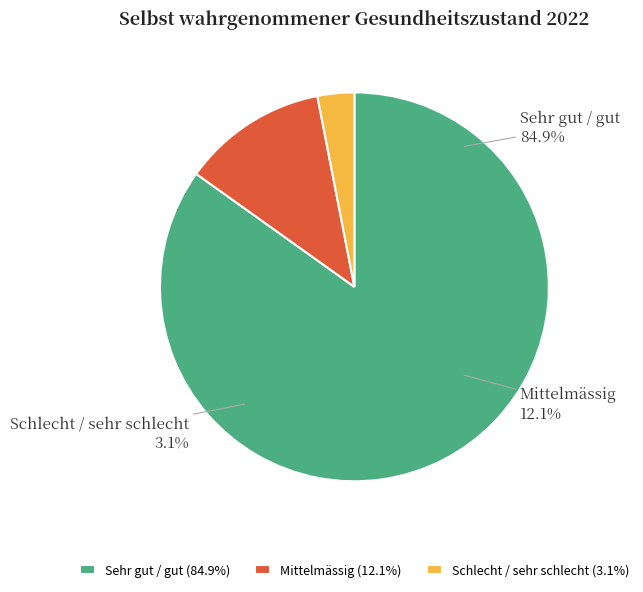

Combined, do Sehr gut / gut and Schlecht / sehr schlecht account for over 50%?

Yes